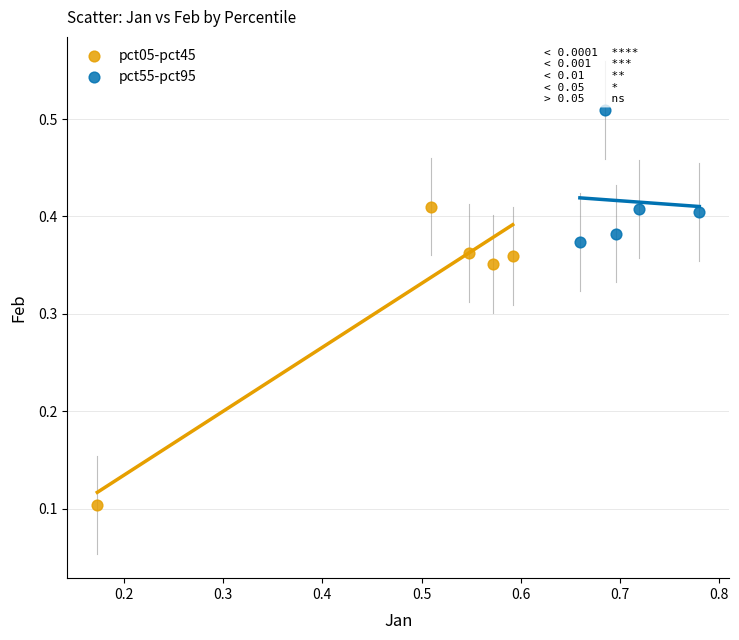

Which series reaches the minimum Y coordinate?

pct05-pct45